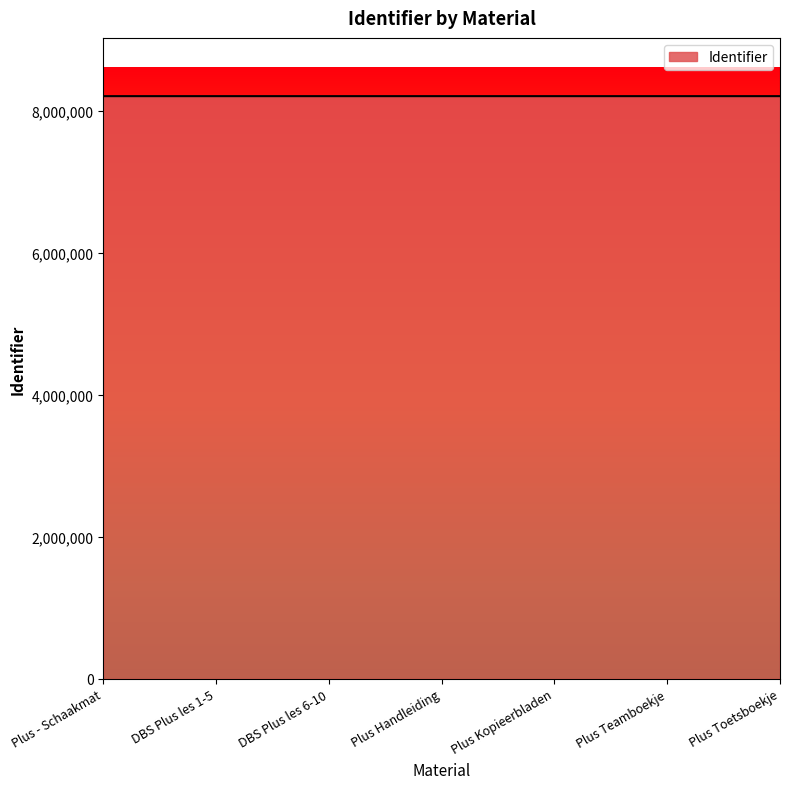

What is the maximum value shown in the chart?

8202015